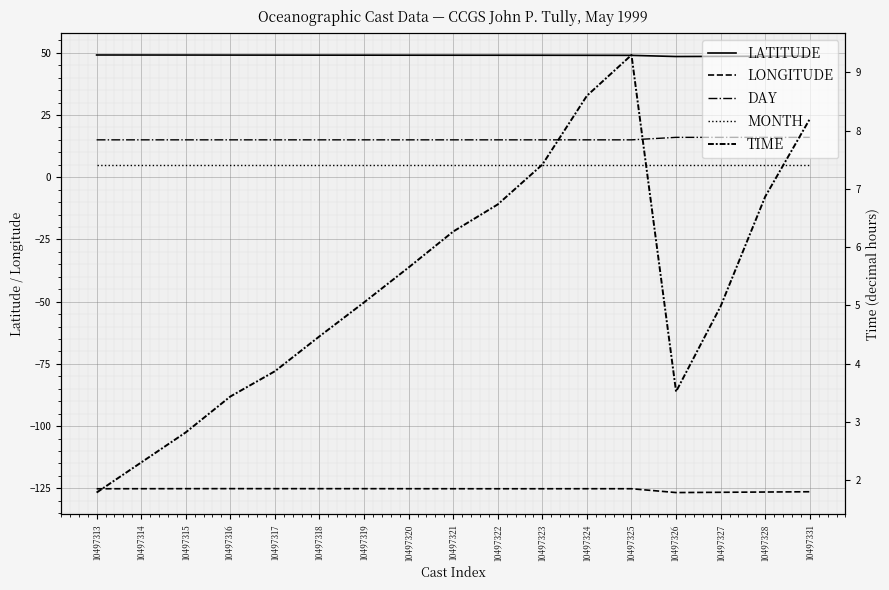

True or false: LONGITUDE and MONTH cross at least once.

False